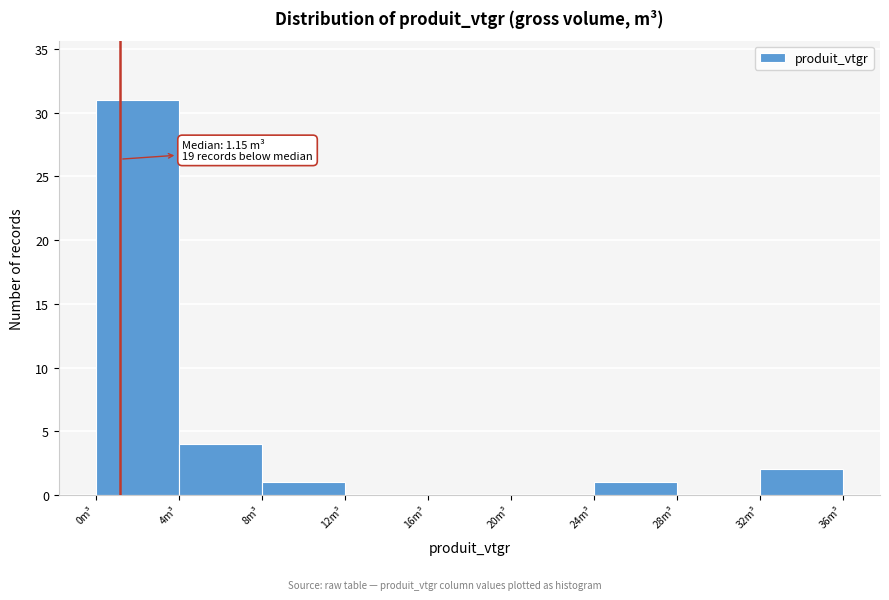

Which range on the x-axis has the tallest bar?

0 to 4